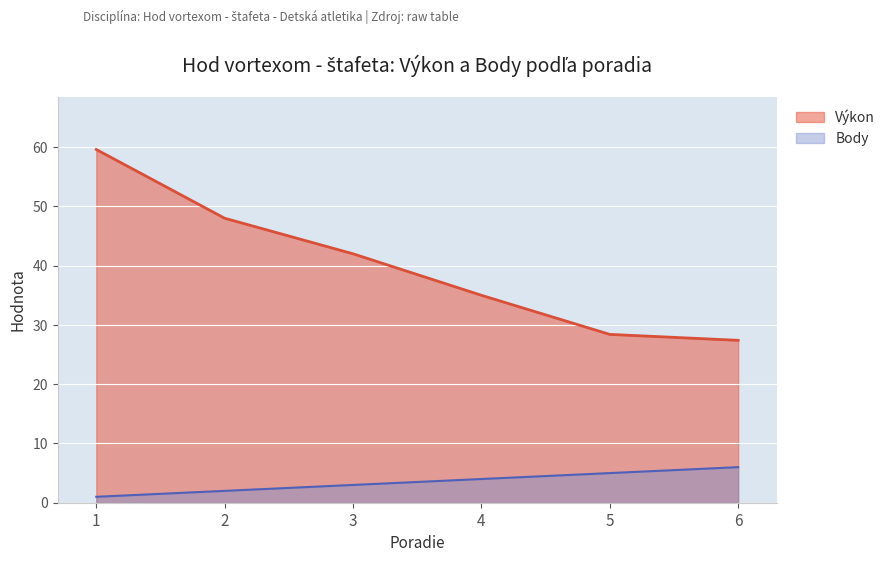

The value of Body at 1 is 1.6. True or false?

False